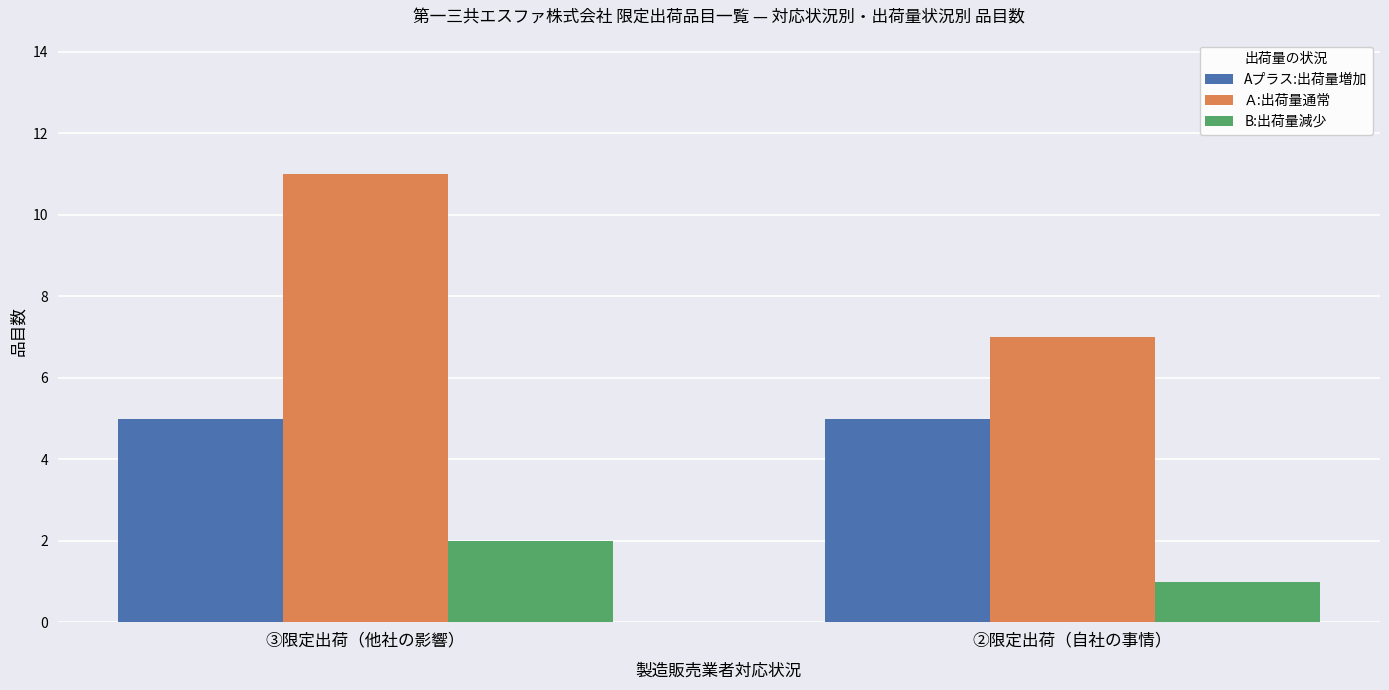

How many groups of bars are there?

2